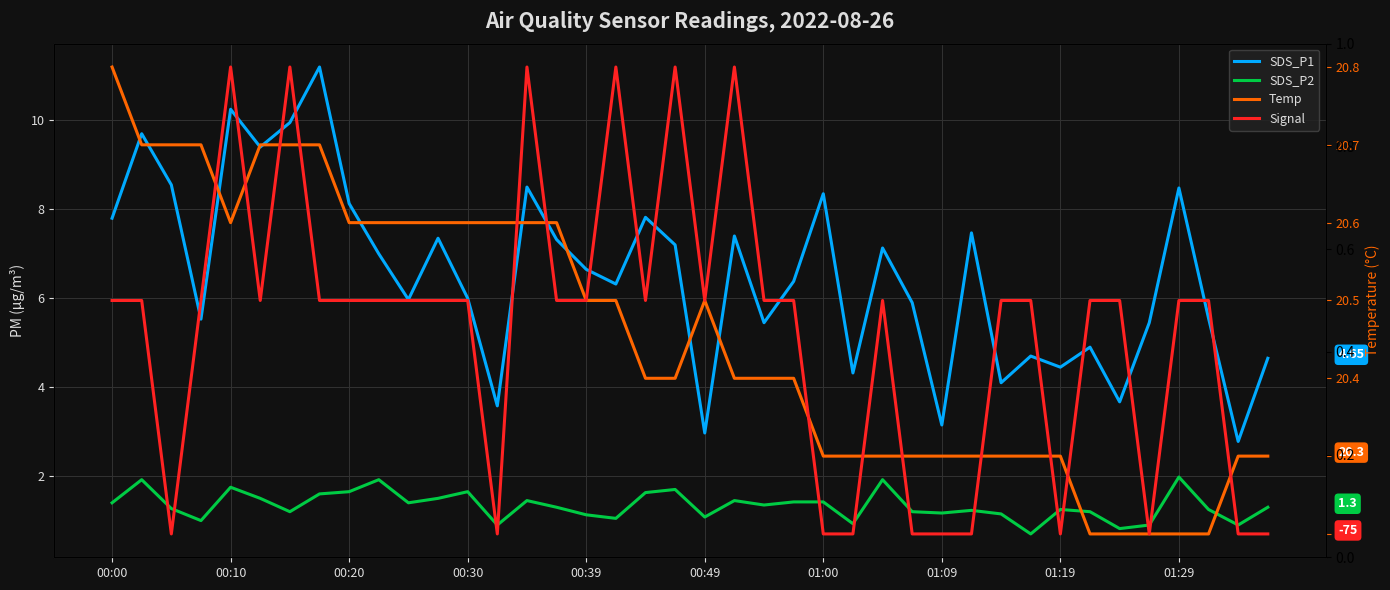

What is the smallest value displayed?

-75.0